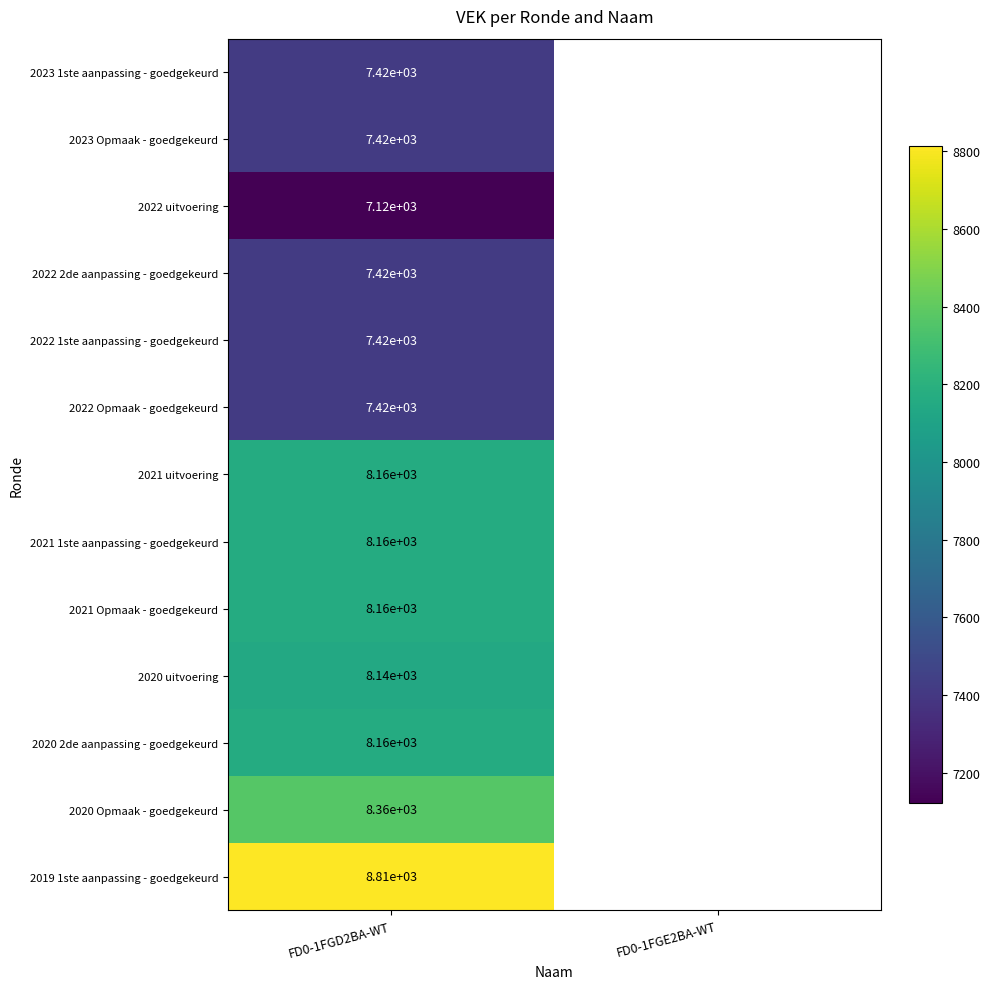

The 2021 Opmaak - goedgekeurd series shows 8160 at FD0-1FGD2BA-WT. True or false?

True